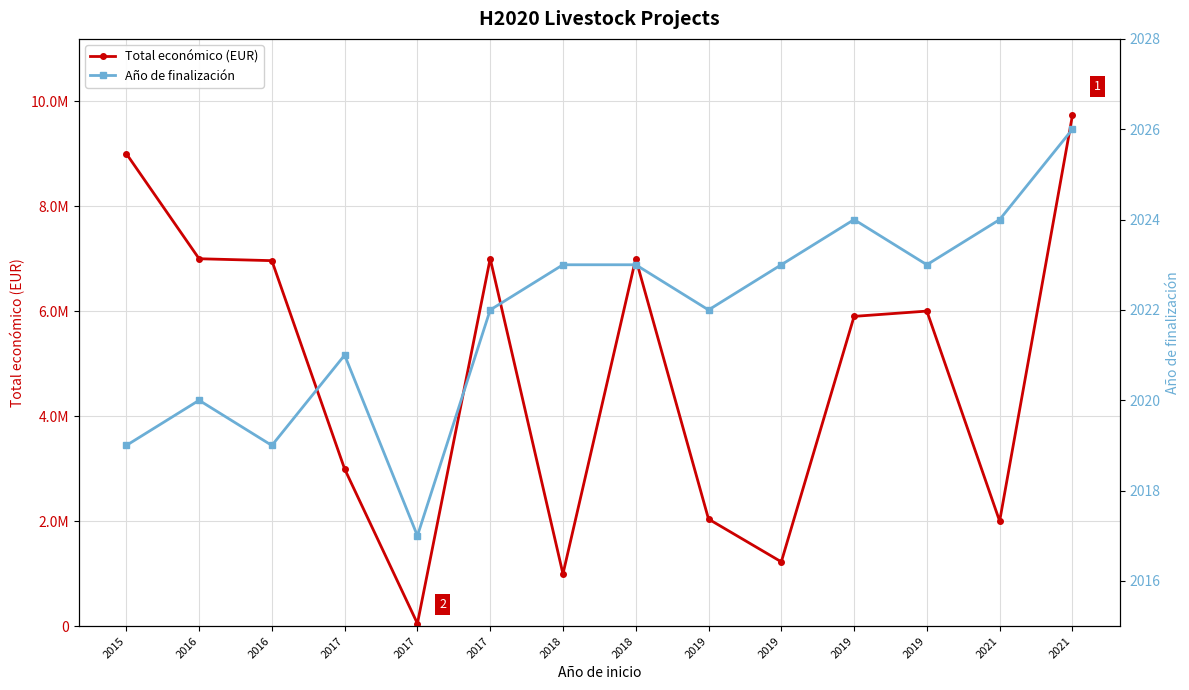

In Total económico (EUR), how many points are higher than both neighbors (excluding endpoints)?

3